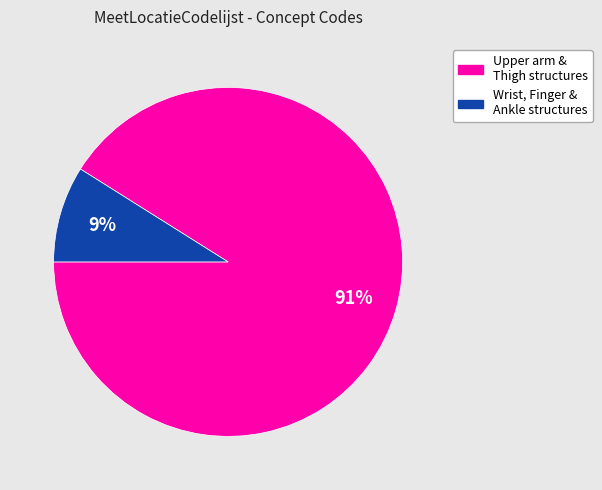

Is there a majority slice in this chart?

Yes